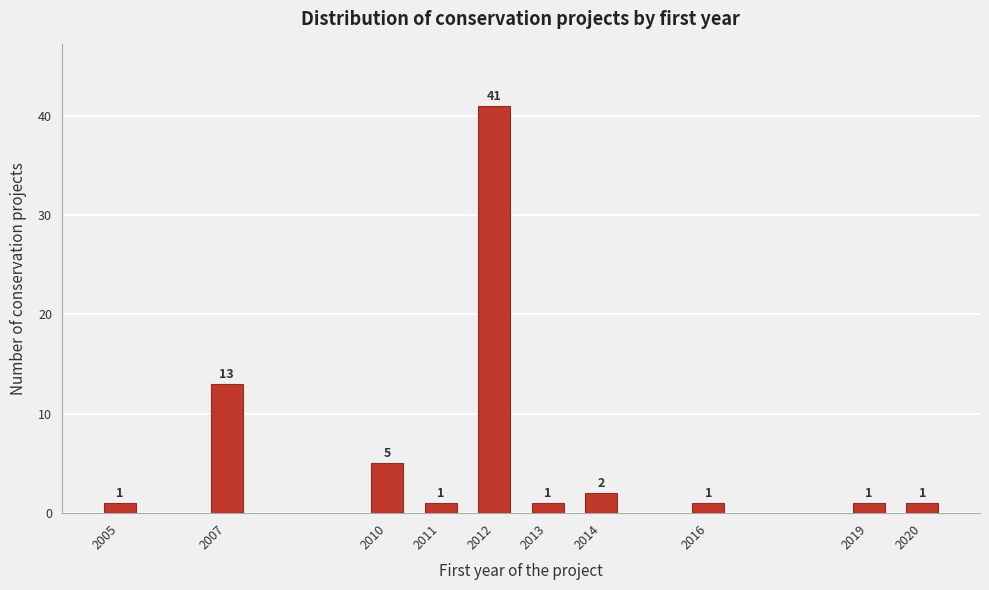

Reading left to right, what are all the values shown in this chart?

1	13	5	1	41	1	2	1	1	1